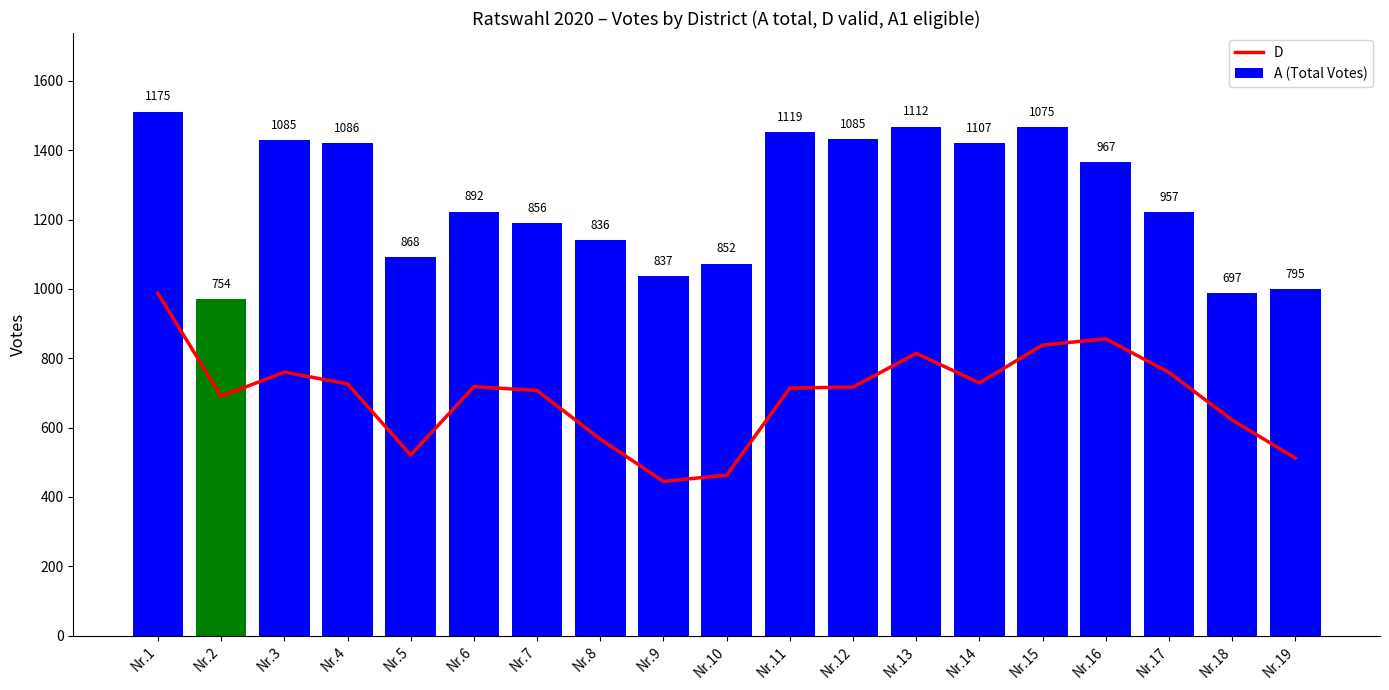

Which series has the widest spread of values?

D